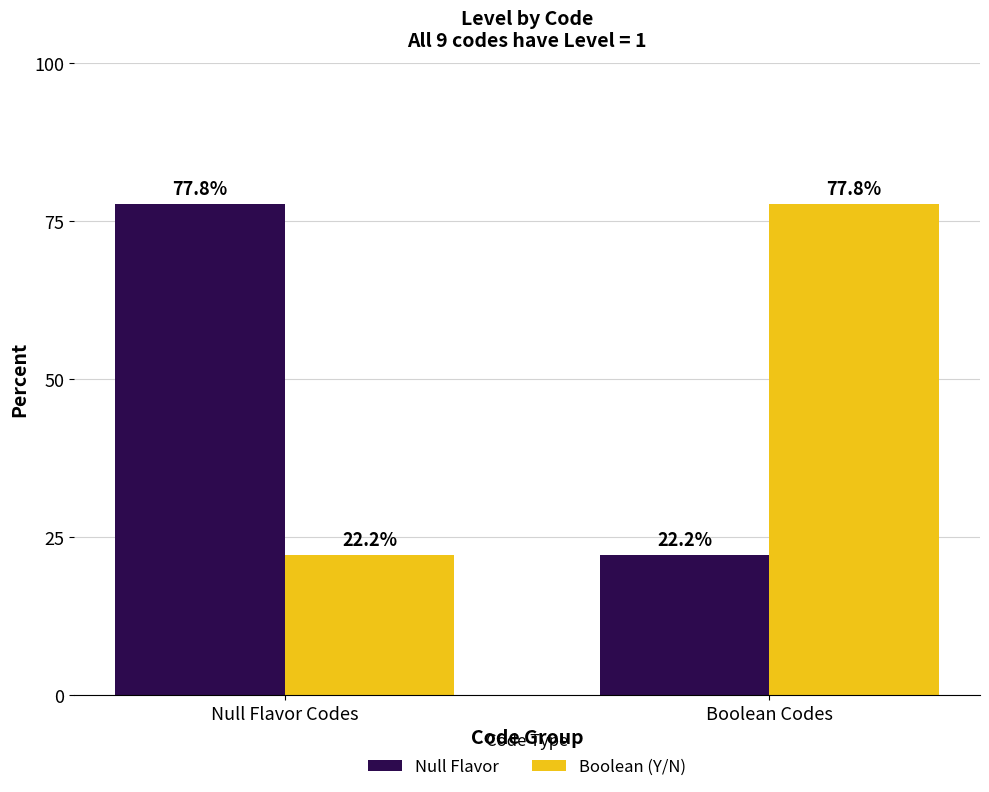

Is the value of Boolean (Y/N) at Boolean Codes greater than the value of Null Flavor at Boolean Codes?

Yes